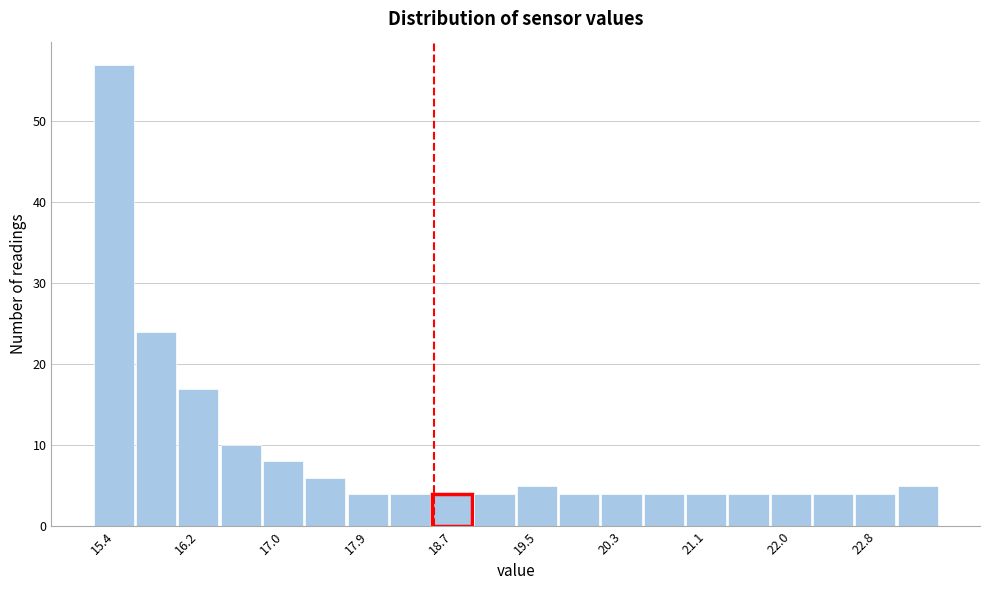

Reading left to right, transcribe this chart: for each bar, give the range it covers on the x-axis and its height. Neither the bar edges nor the heights are printed on the chart, so give them approximately, as read against the axes.

15.20 to 15.61: 57
15.61 to 16.02: 24
16.02 to 16.43: 17
16.43 to 16.84: 10
16.84 to 17.25: 8
17.25 to 17.66: 6
17.66 to 18.07: 4
18.07 to 18.48: 4
18.48 to 18.89: 4
18.89 to 19.30: 4
19.30 to 19.71: 5
19.71 to 20.12: 4
20.12 to 20.53: 4
20.53 to 20.94: 4
20.94 to 21.35: 4
21.35 to 21.76: 4
21.76 to 22.17: 4
22.17 to 22.58: 4
22.58 to 22.99: 4
22.99 to 23.40: 5